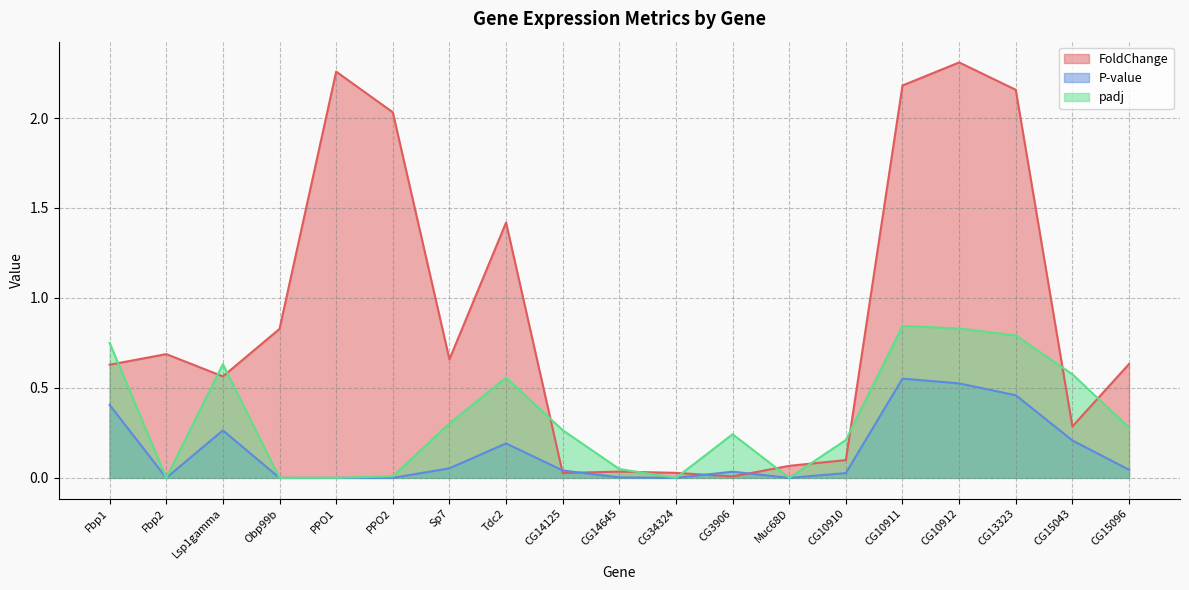

How many lines are shown in the chart?

3